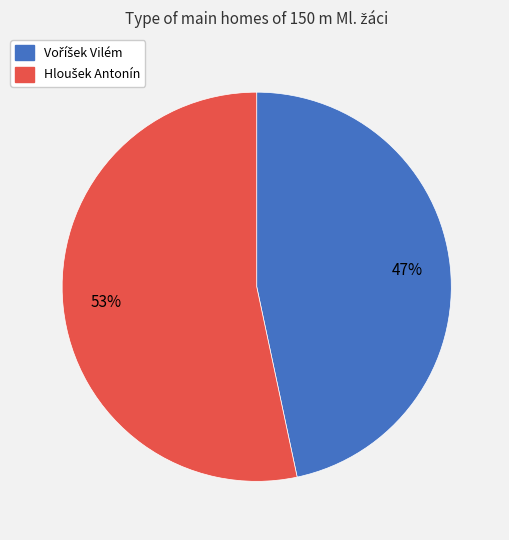

To the nearest percent, what is the average slice percentage?

50%